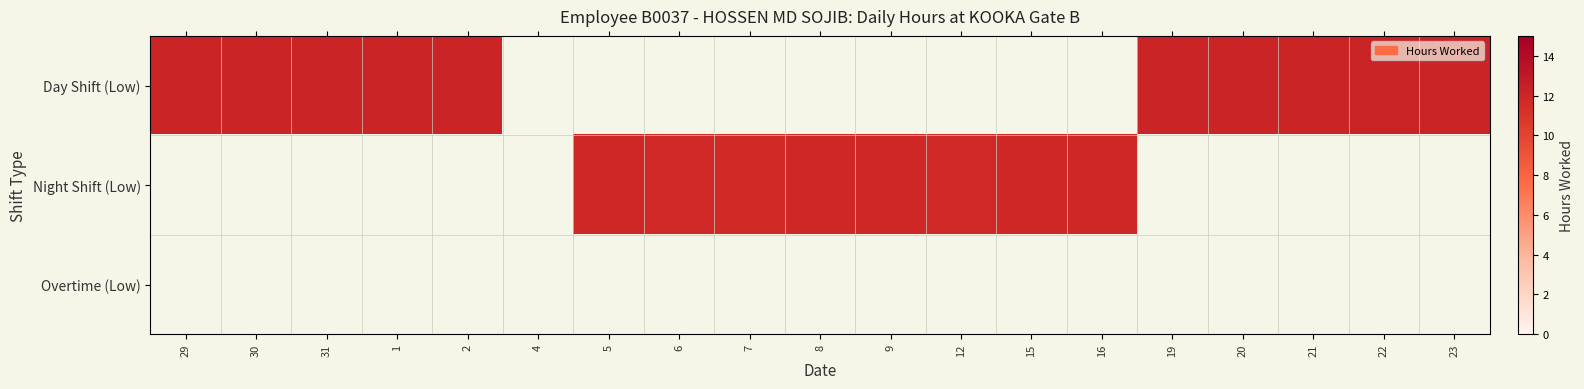

Rank the series by their maximum value, from highest to lowest.

Day Shift (Low), Night Shift (Low), Overtime (Low)